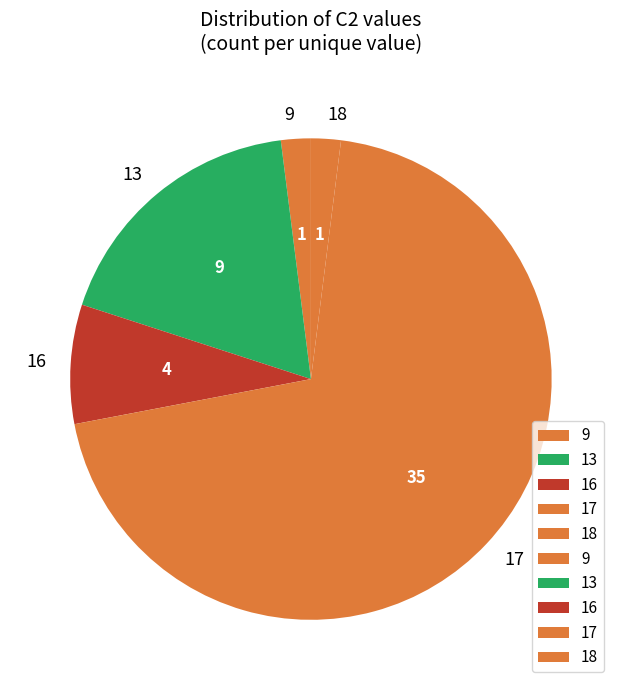

Does 16 represent more than half of the total?

No